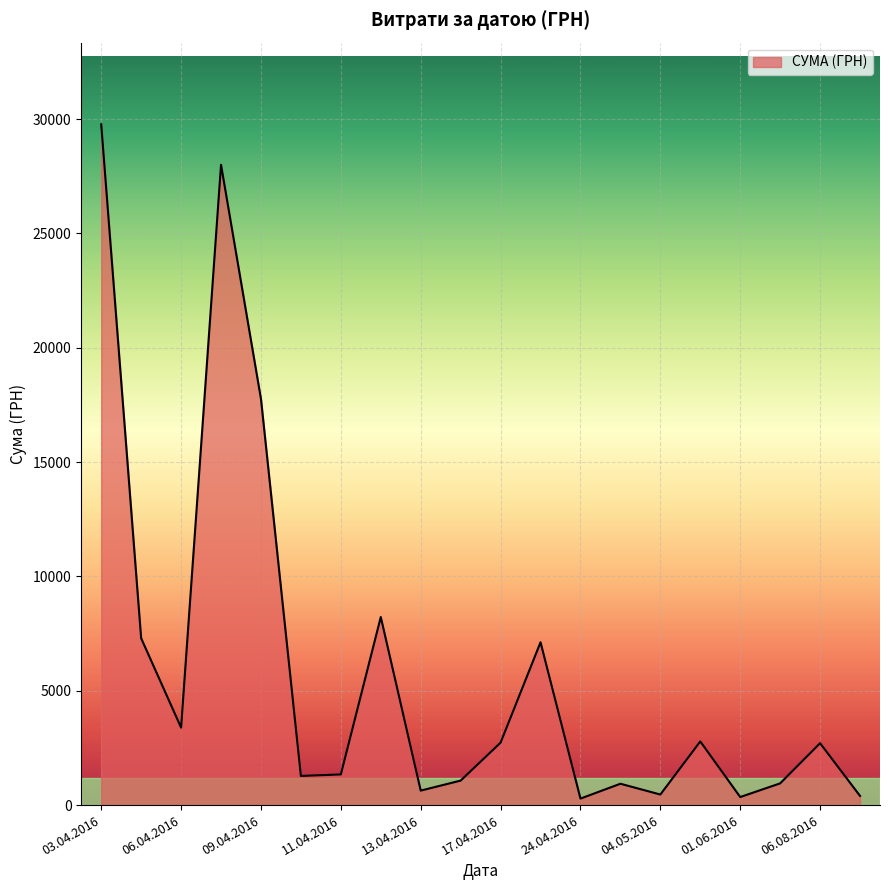

What is the maximum value shown in the chart?

29769.0